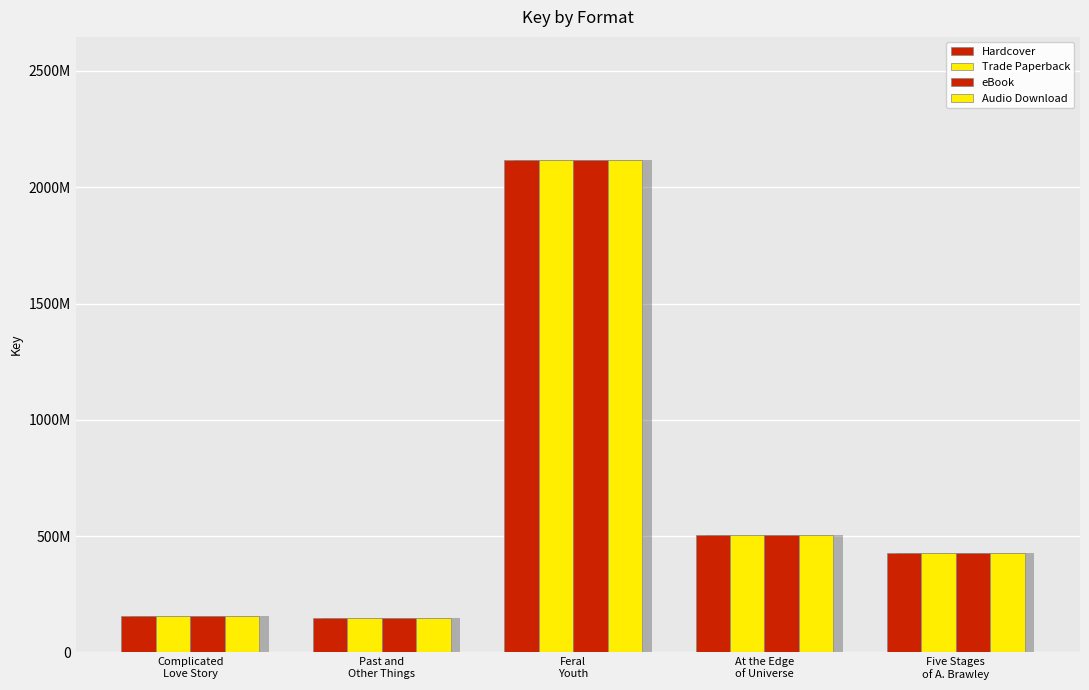

Are the bars horizontal?

No